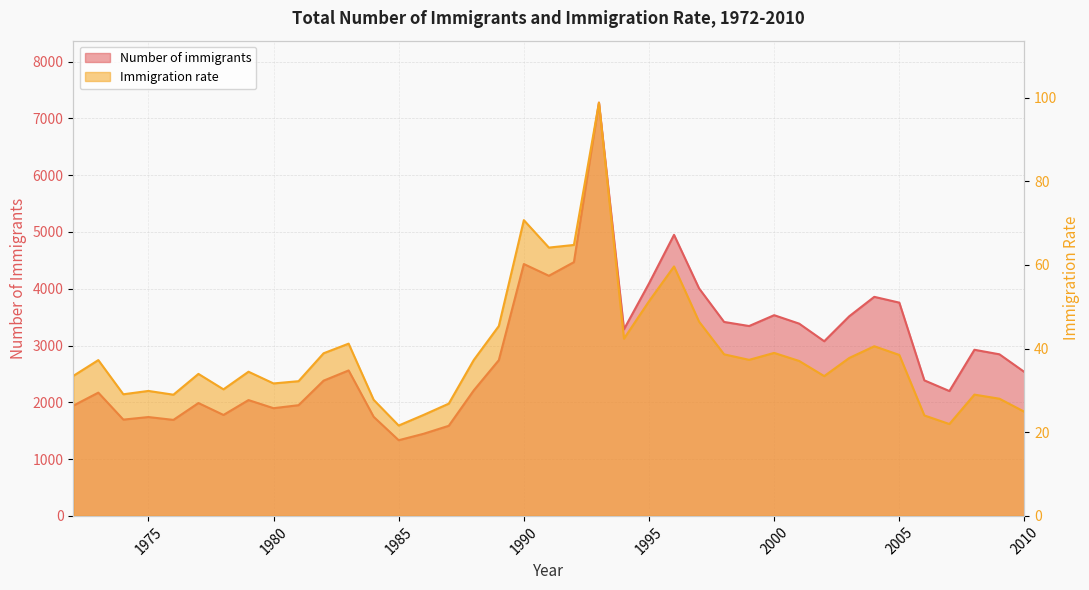

True or false: Number of immigrants and Immigration rate cross at least once.

False